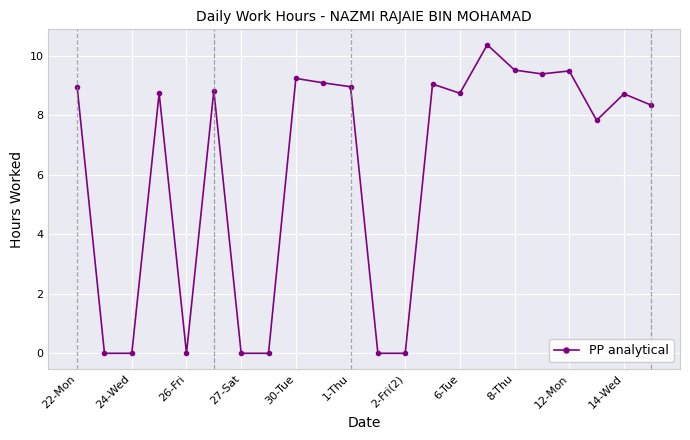

True or false: the data has more than 2 interior local peaks.

True